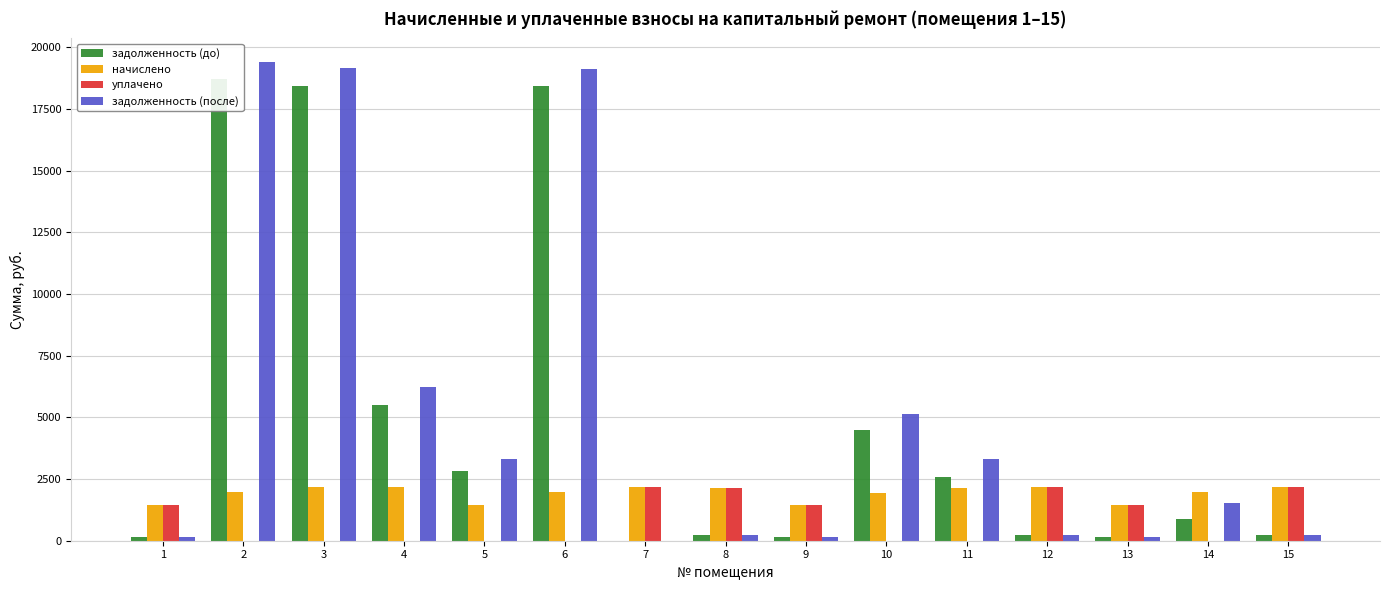

List the labels in order of уплачено value, largest first.

12, 7, 15, 8, 9, 1, 13, 2, 3, 4, 5, 6, 10, 11, 14